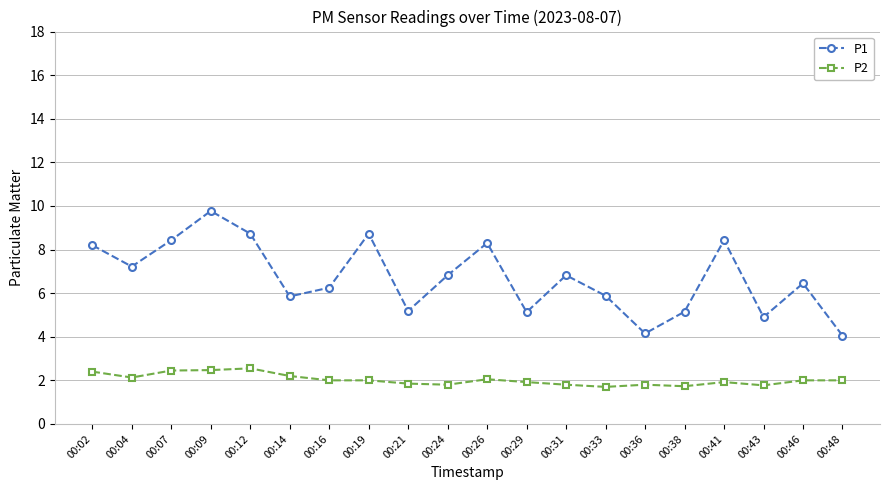

What is the difference between the maximum and second lowest values in the P1 series?

5.6